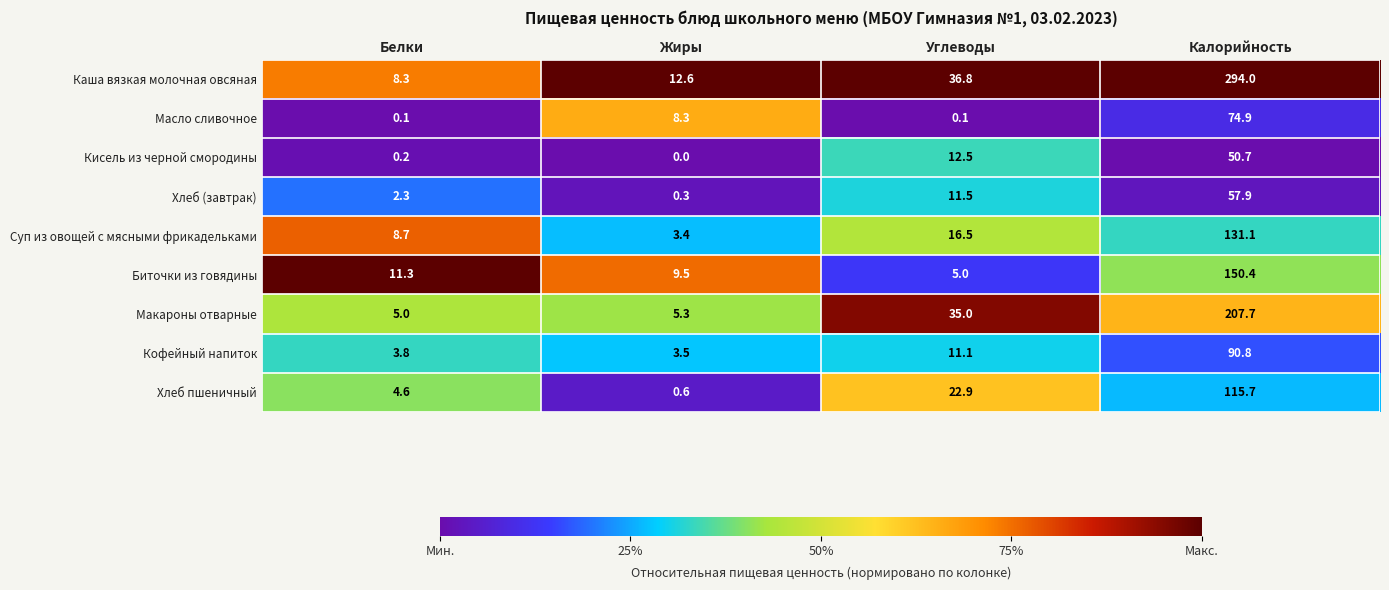

At which label is Хлеб пшеничный closest to 58?

Углеводы